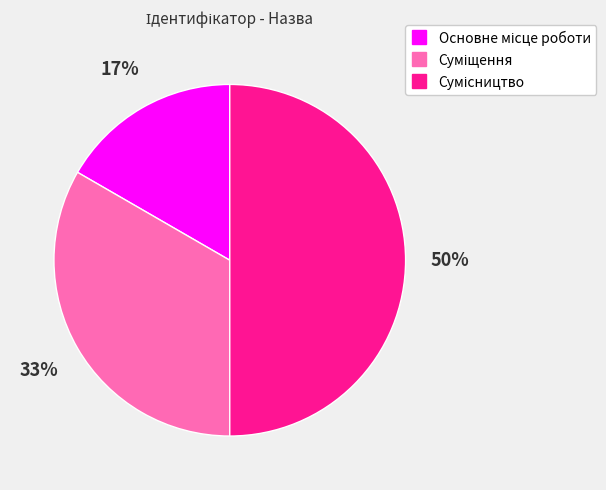

To the nearest percent, what is the difference between the largest and smallest slice percentages?

33%